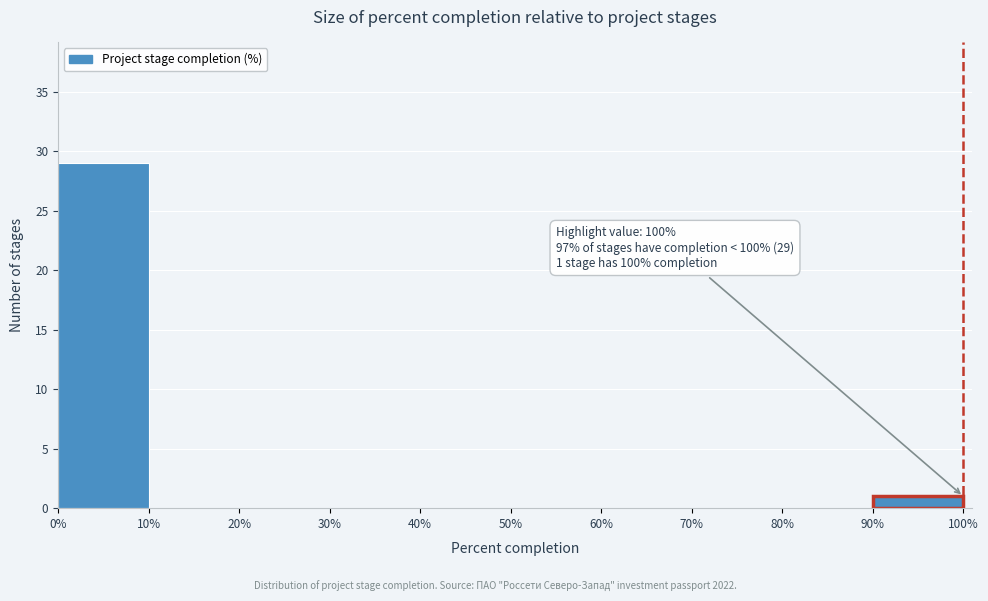

Which range on the x-axis has the tallest bar?

0% to 10%